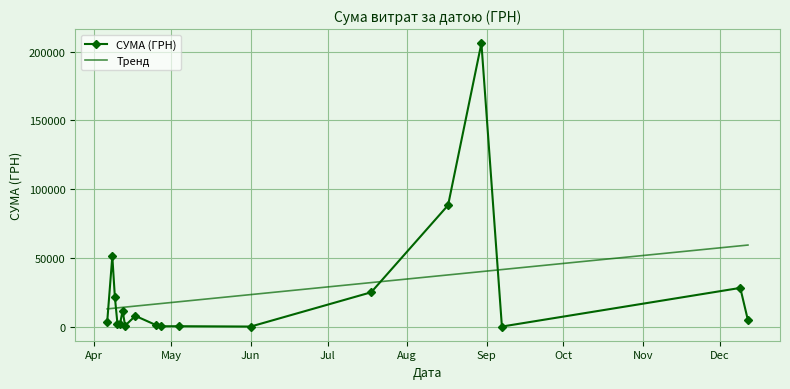

What is the value of the СУМА (ГРН) point at the 6th from the left?

11523.2